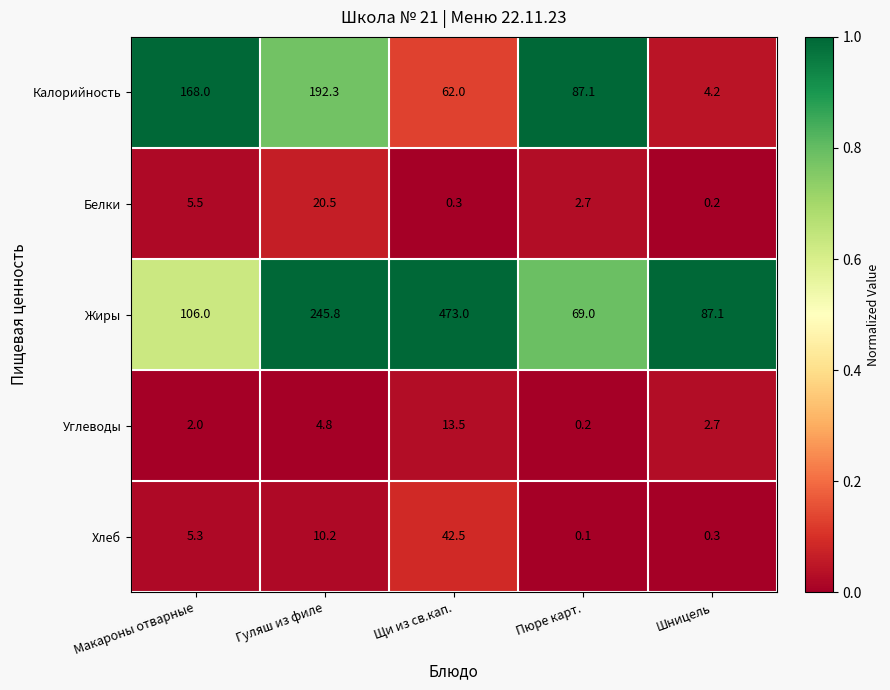

What is the total value across all series at Пюре карт.?

159.1